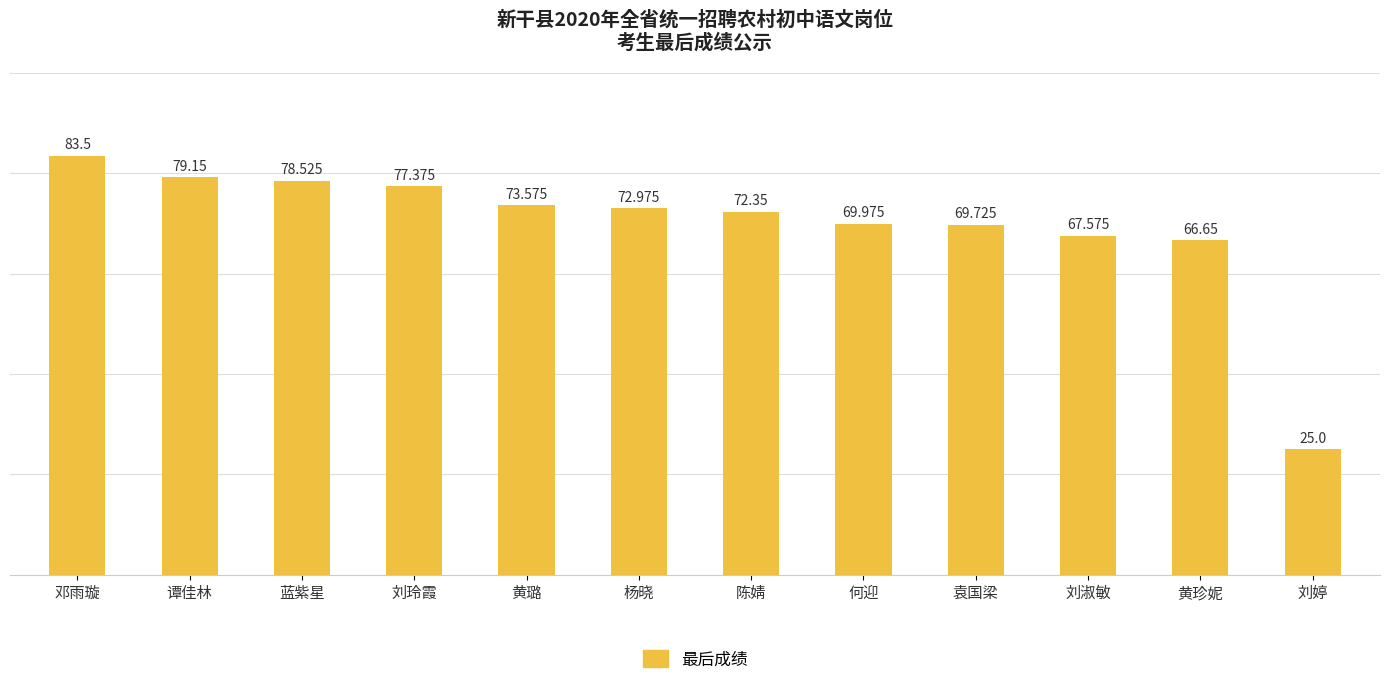

How many bars are there in total?

12